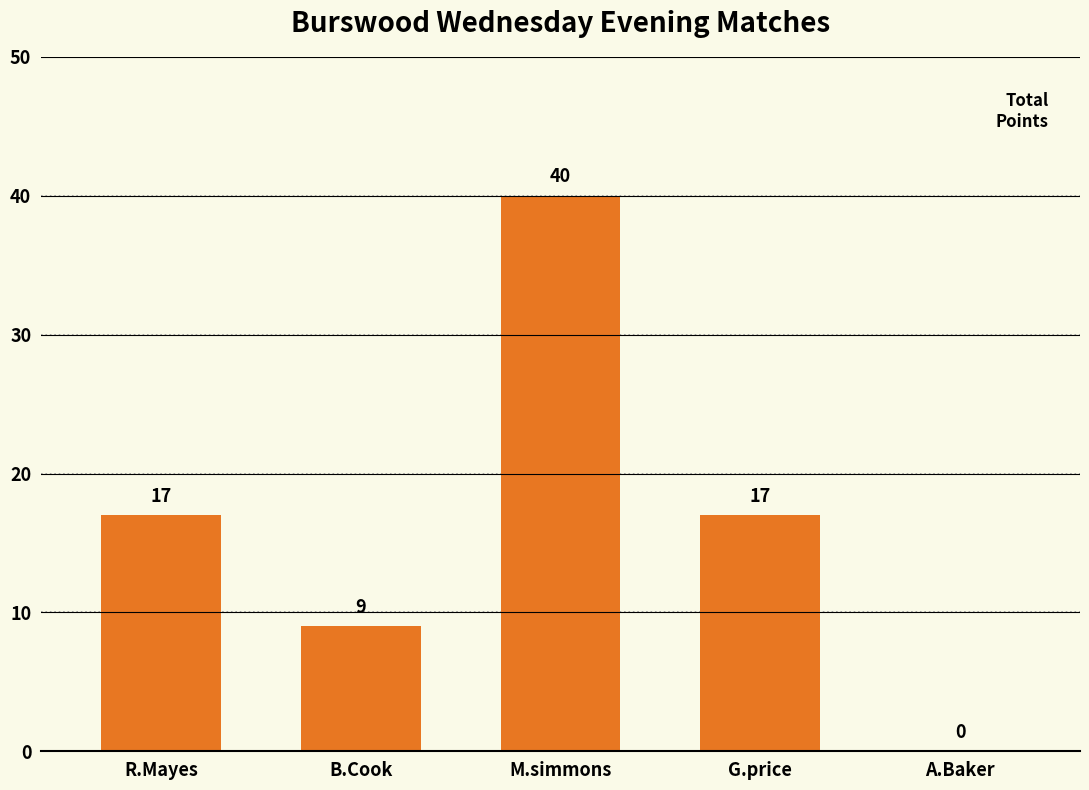

What value does the data have at G.price, to the nearest 5?

15